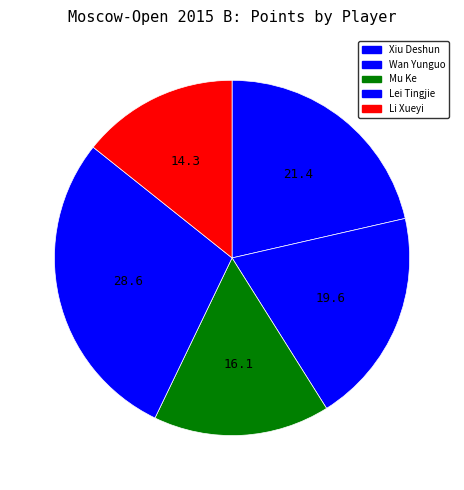

How many segments does this pie chart have?

5